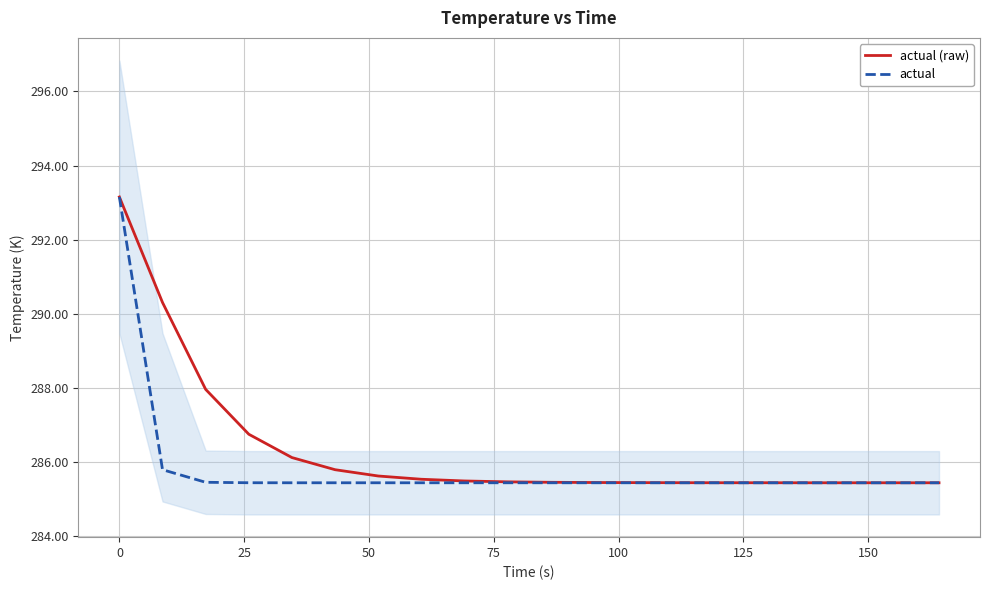

What is the minimum value shown in the chart?

285.4